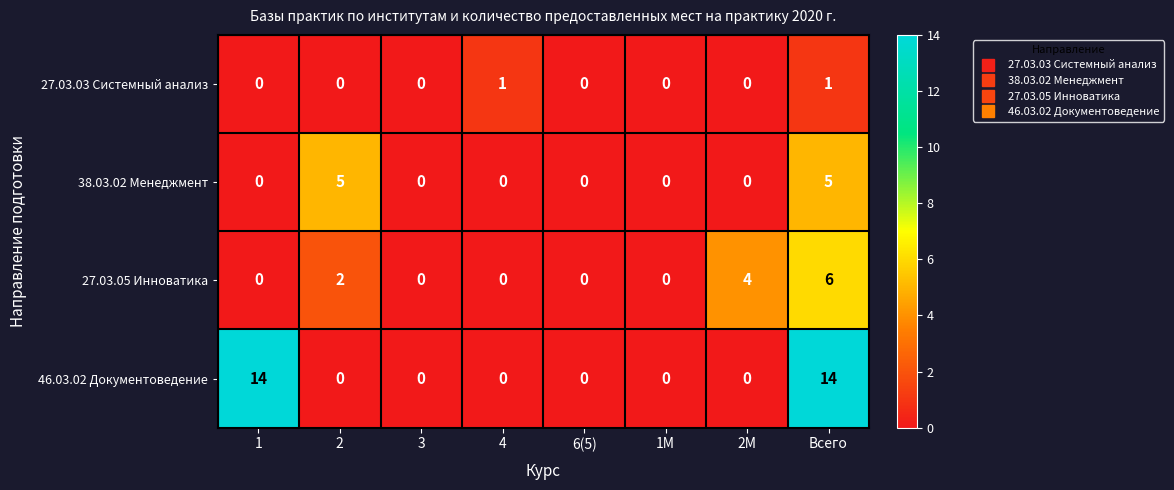

How many positive values does the 27.03.03 Системный анализ series have?

2